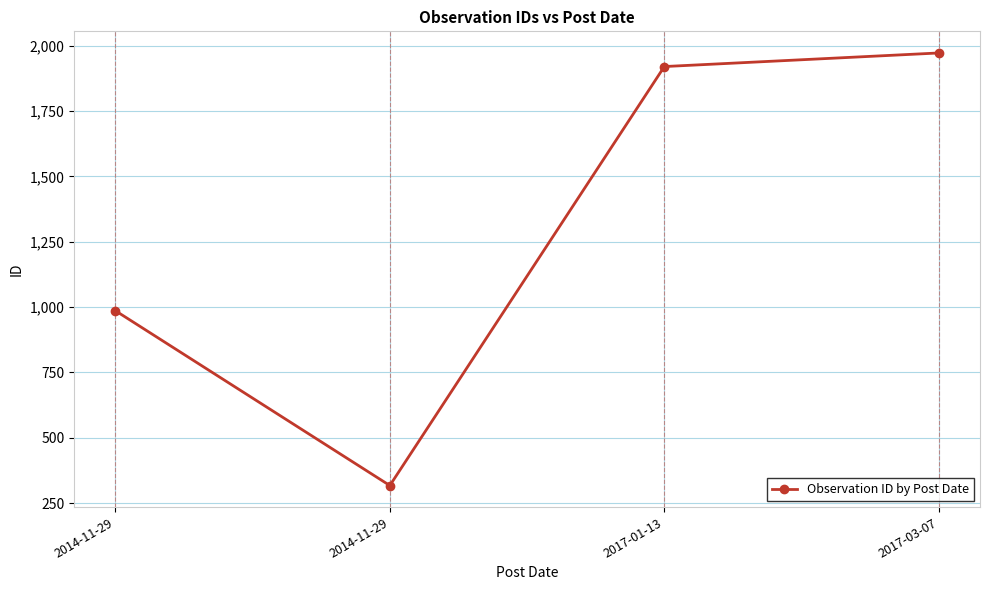

How many distinct data groups are displayed?

1